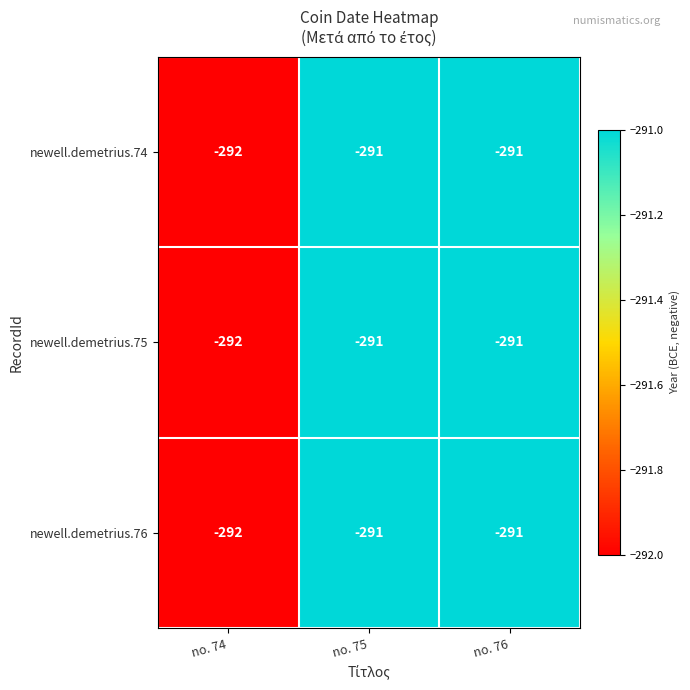

Reading left to right, transcribe all the data shown in this chart.

newell.demetrius.74: no. 74=-292	no. 75=-291	no. 76=-291
newell.demetrius.75: no. 74=-292	no. 75=-291	no. 76=-291
newell.demetrius.76: no. 74=-292	no. 75=-291	no. 76=-291